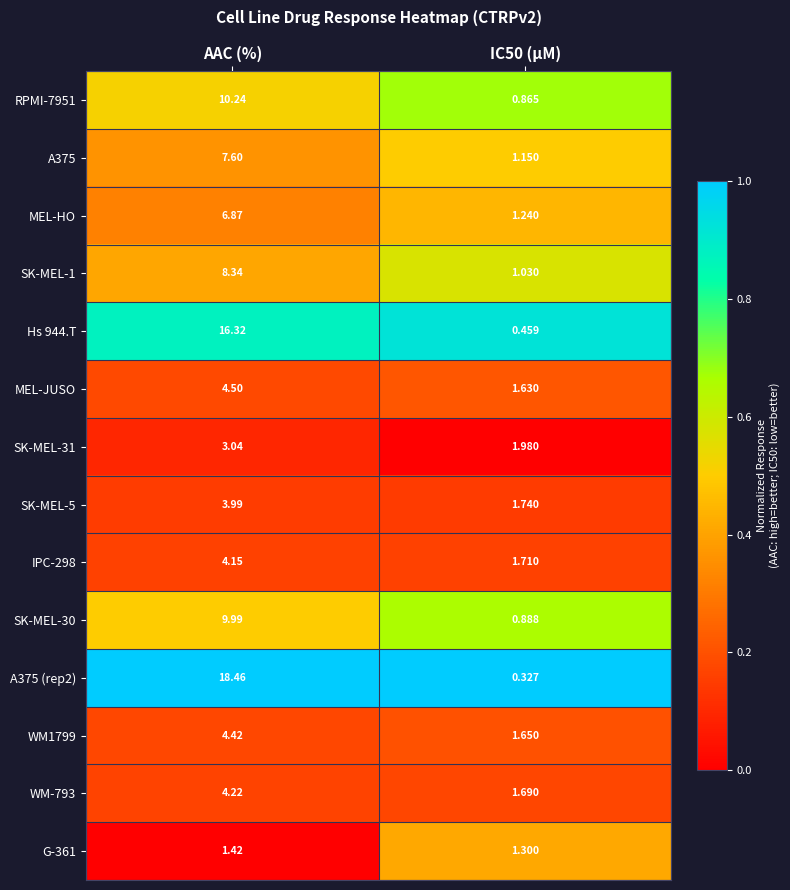

What is the greatest value displayed?

18.5